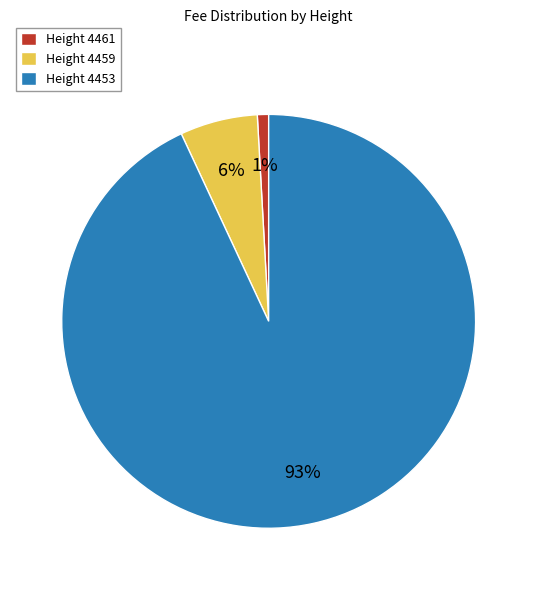

Count the number of slices in the pie.

3